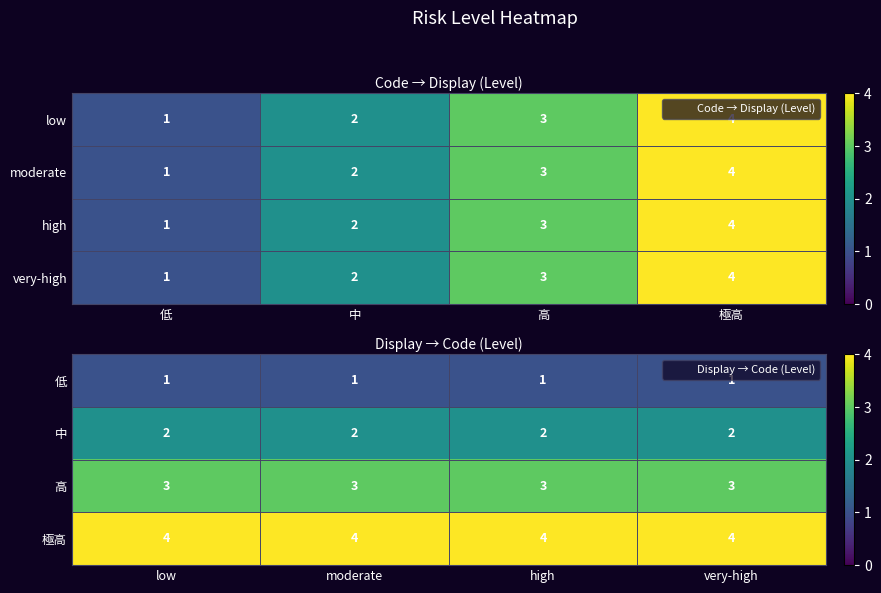

What is the maximum value for 中?

2